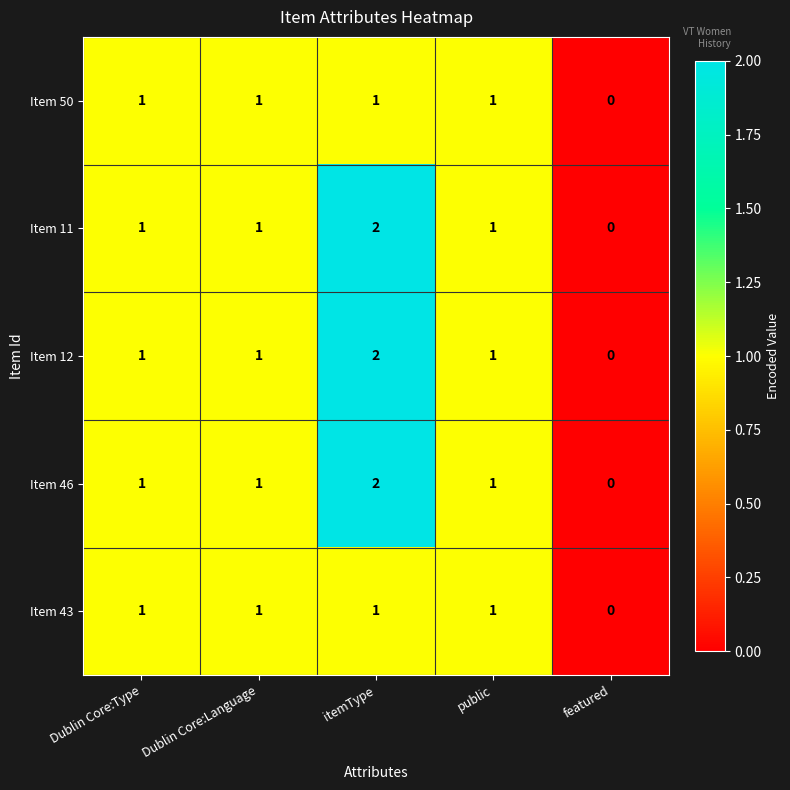

Reading right to left, what are all the values shown in this chart?

Item 50: featured=0	public=1	itemType=1	Dublin Core:Language=1	Dublin Core:Type=1
Item 11: featured=0	public=1	itemType=2	Dublin Core:Language=1	Dublin Core:Type=1
Item 12: featured=0	public=1	itemType=2	Dublin Core:Language=1	Dublin Core:Type=1
Item 46: featured=0	public=1	itemType=2	Dublin Core:Language=1	Dublin Core:Type=1
Item 43: featured=0	public=1	itemType=1	Dublin Core:Language=1	Dublin Core:Type=1